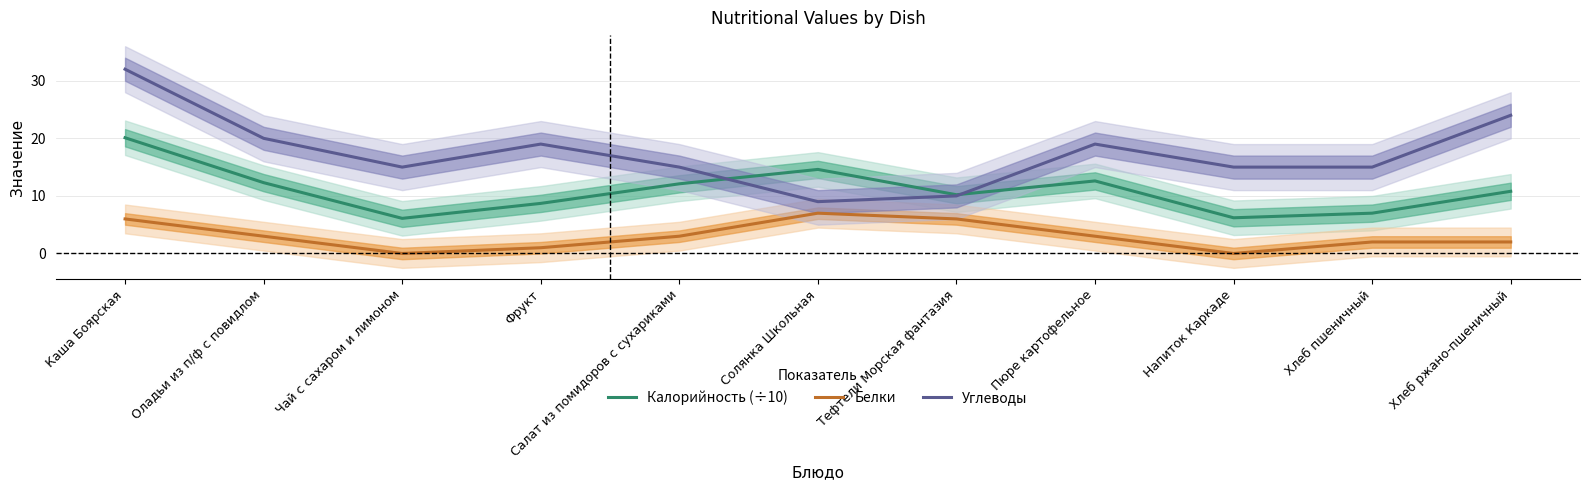

Reading right to left, list all the values displayed in this chart.

Калорийность (÷10): 10.8	7.0	6.2	12.6	10.2	14.6	12.1	8.7	6.1	12.3	20.1
Белки: 2.0	2.0	0.0	3.0	6.0	7.0	3.0	1.0	0.0	3.0	6.0
Углеводы: 24.0	15.0	15.0	19.0	10.0	9.0	15.0	19.0	15.0	20.0	32.0